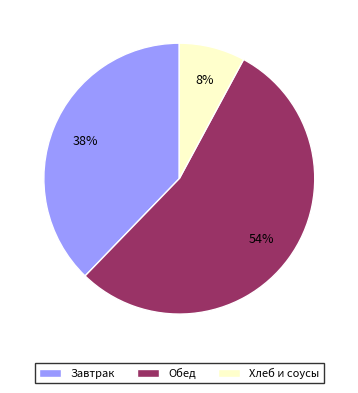

Which has a higher value, Хлеб и соусы or Завтрак?

Завтрак